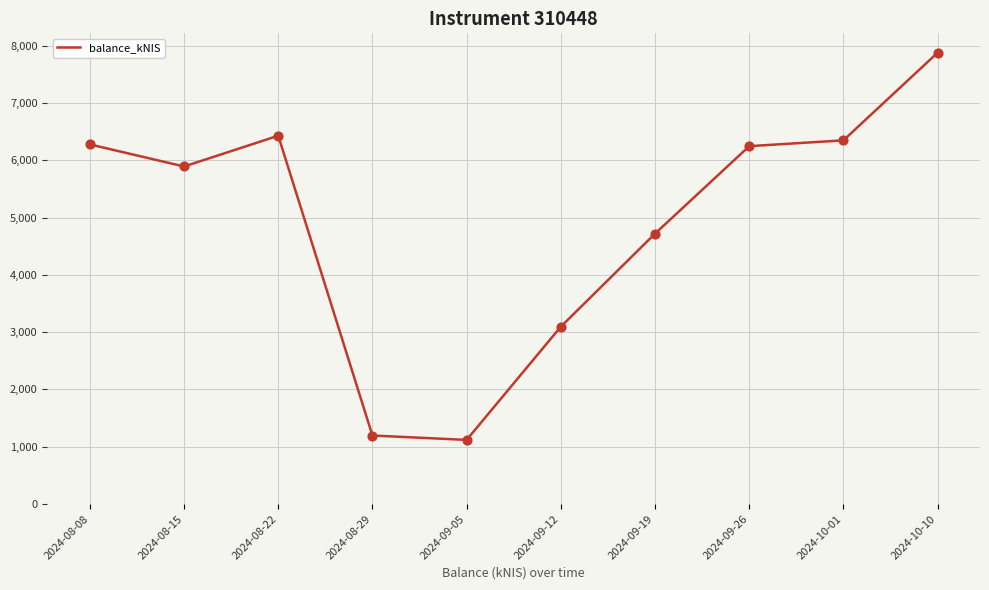

Approximately how many times larger is the value at 2024-10-10 compared to 2024-08-15?

1.3